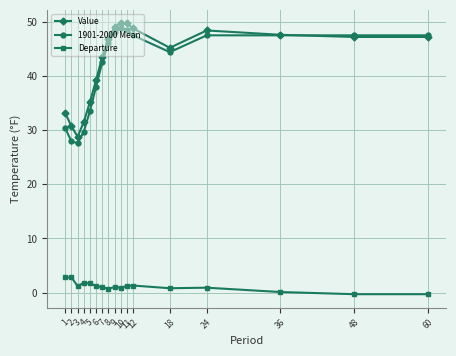

True or false: Value and Departure cross at least once.

False